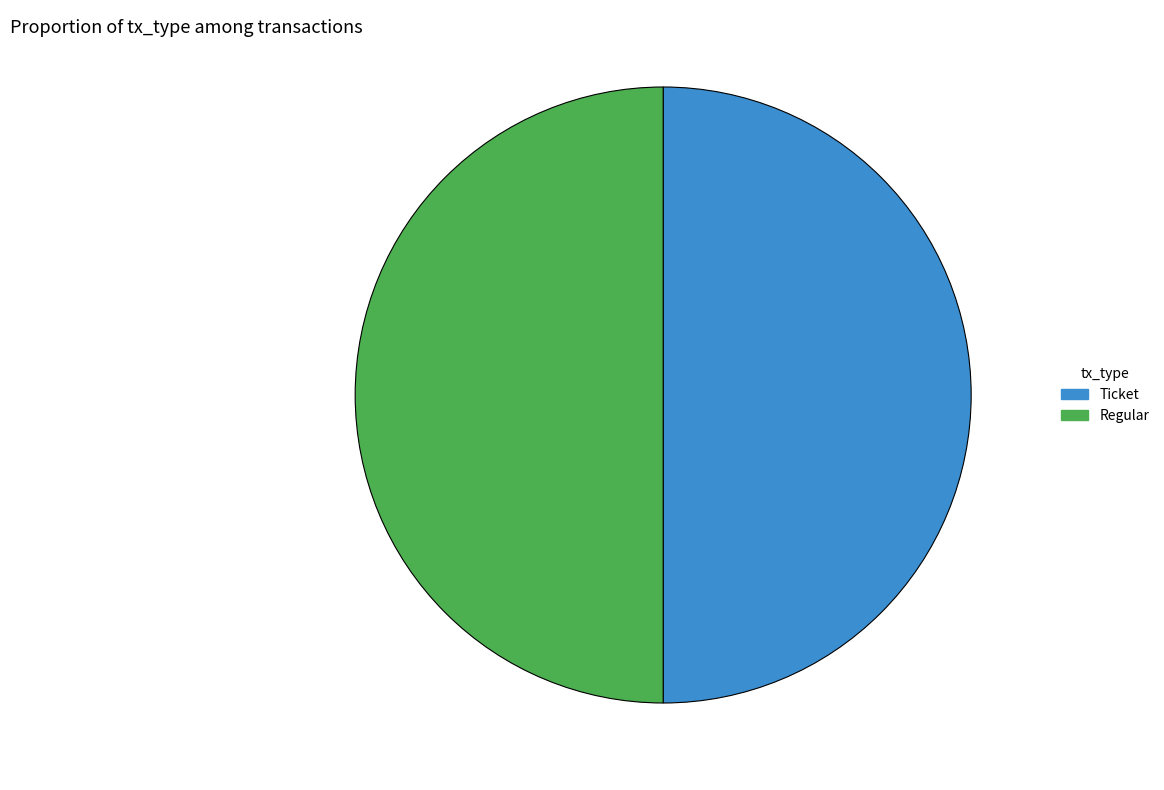

Is it true that Ticket is 63% of the pie?

False